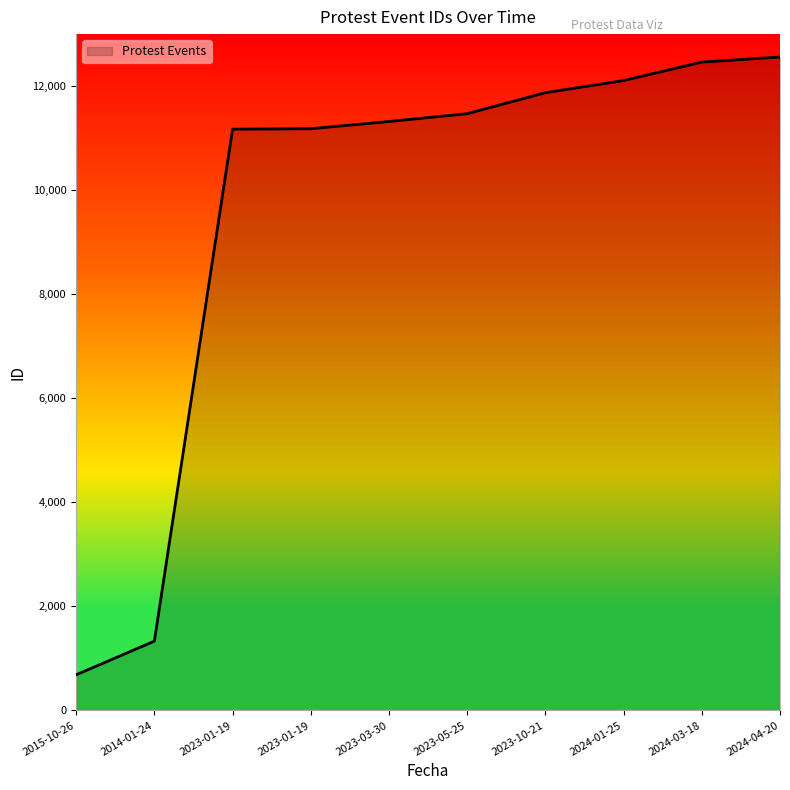

Is this an area chart (filled region under the line)?

Yes